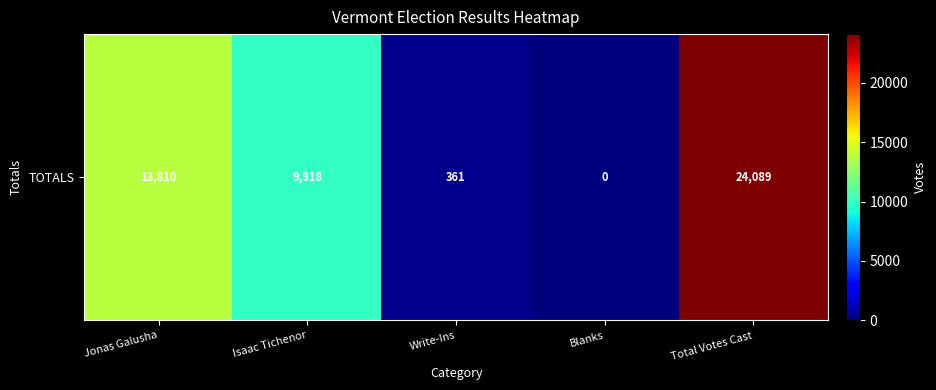

The chart shows a value of 9918 at Isaac Tichenor. True or false?

True